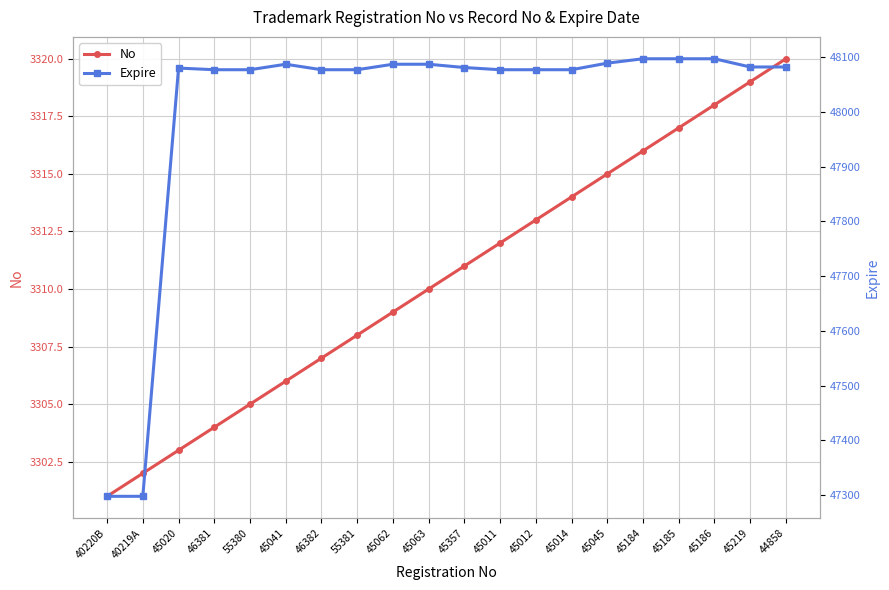

What value does the No series have at 45357?

3311